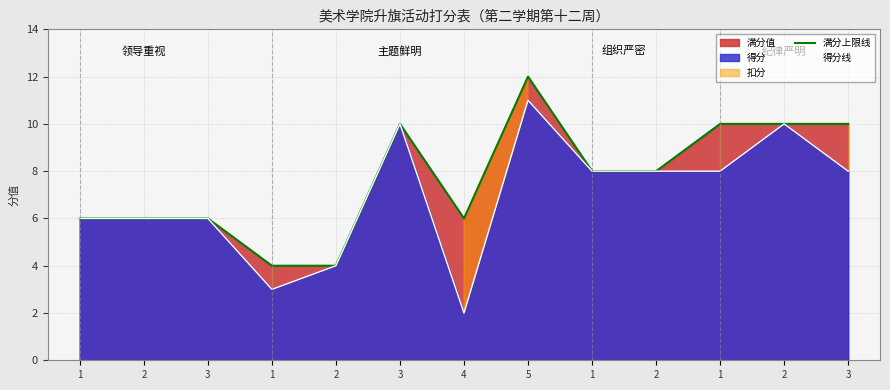

Which category has the highest value in the 满分上限线 series?

5